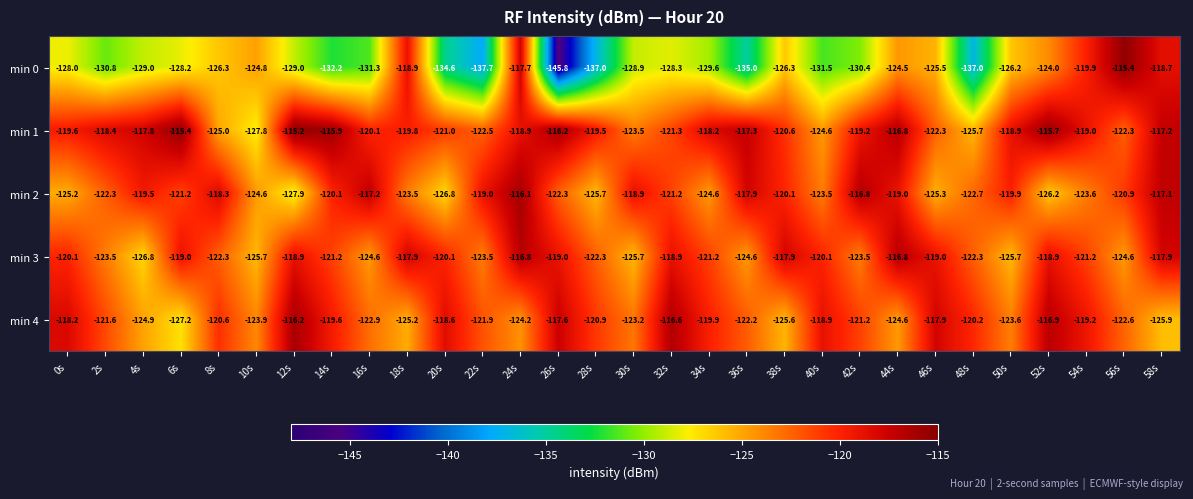

What is the average value of the min 2 series?

-121.6